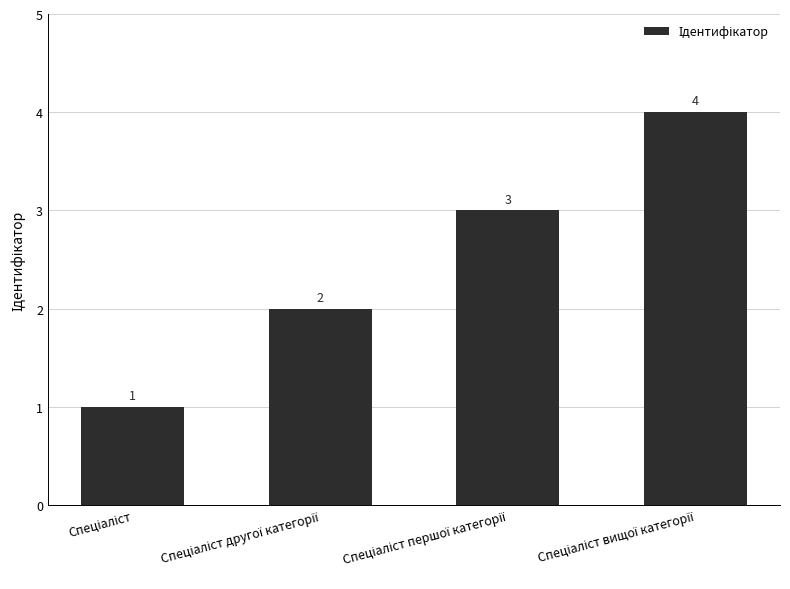

What is the maximum value shown in the chart?

4